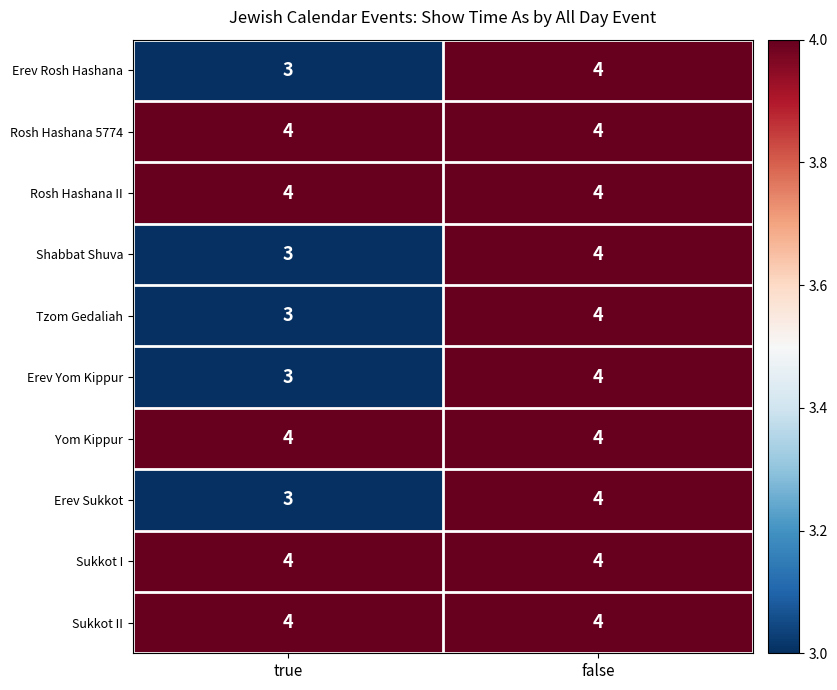

What is the greatest value displayed?

4